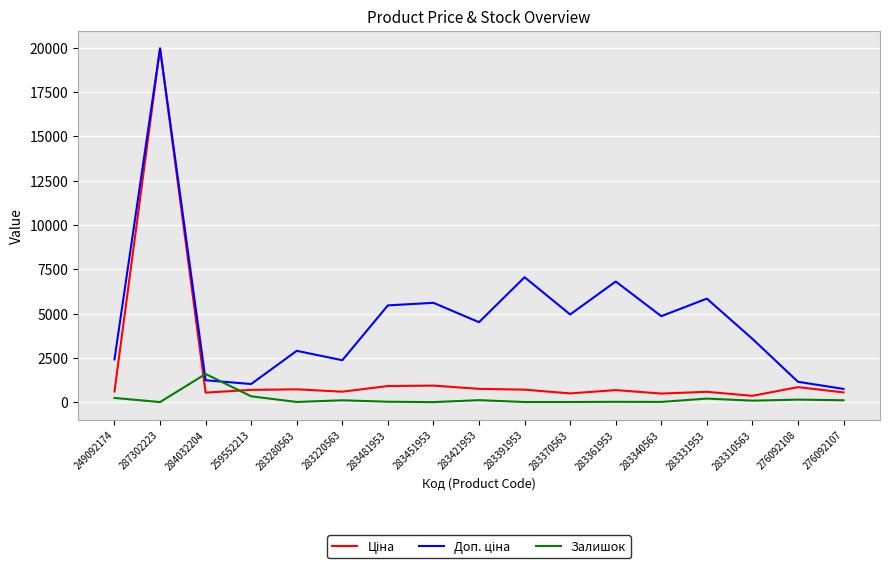

How many categories are shown in the chart?

17